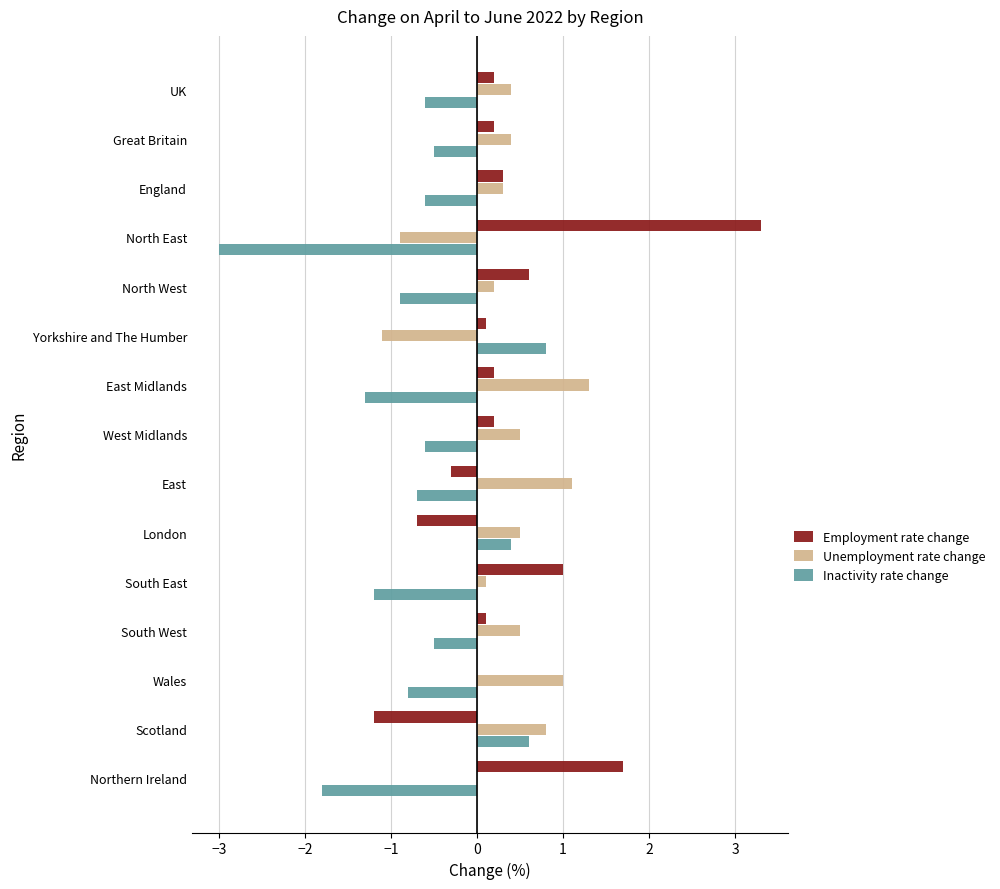

Read the Inactivity rate change value at London.

0.4